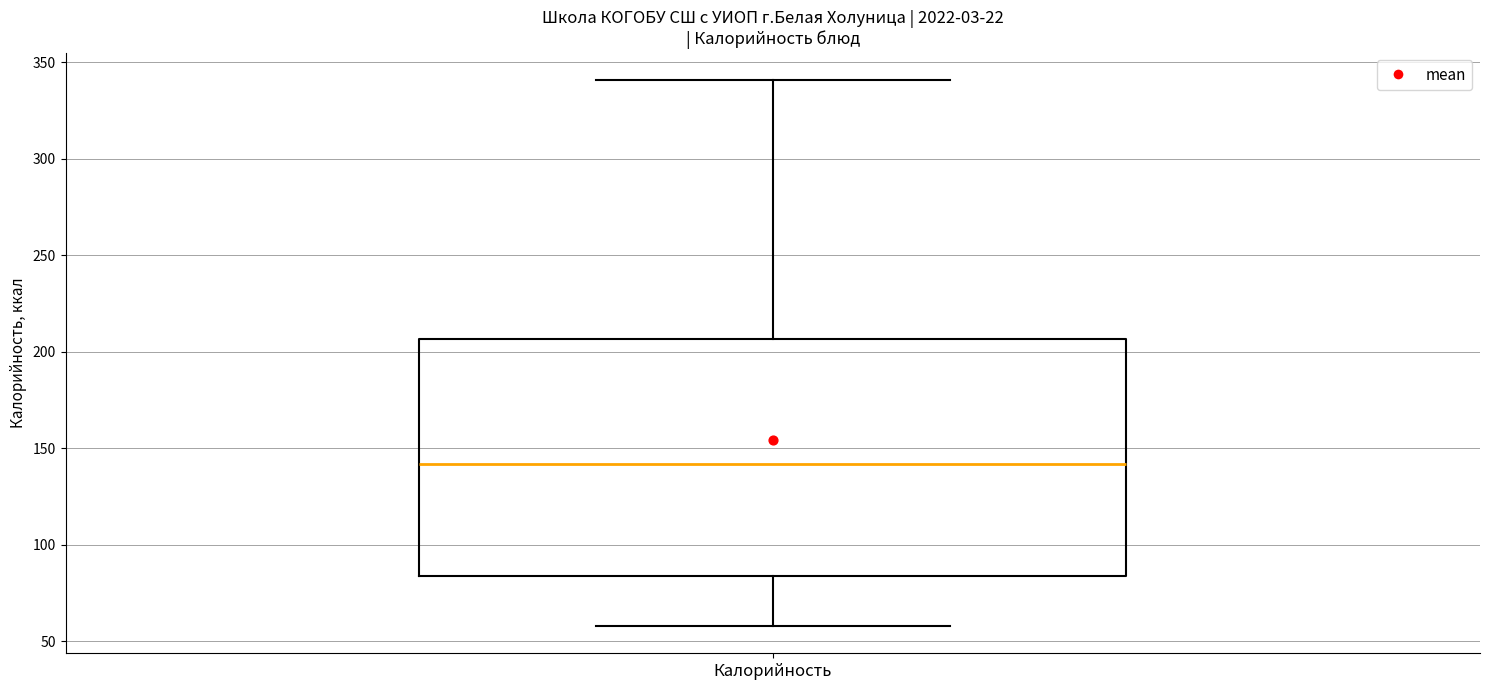

Read this box plot against the y-axis: the position of the median line, the range covered by the box, and the ends of both whiskers. The values are not printed on the chart, so give them approximately, as read against the axis.

median 140, box 85 to 205, whiskers 60 to 340